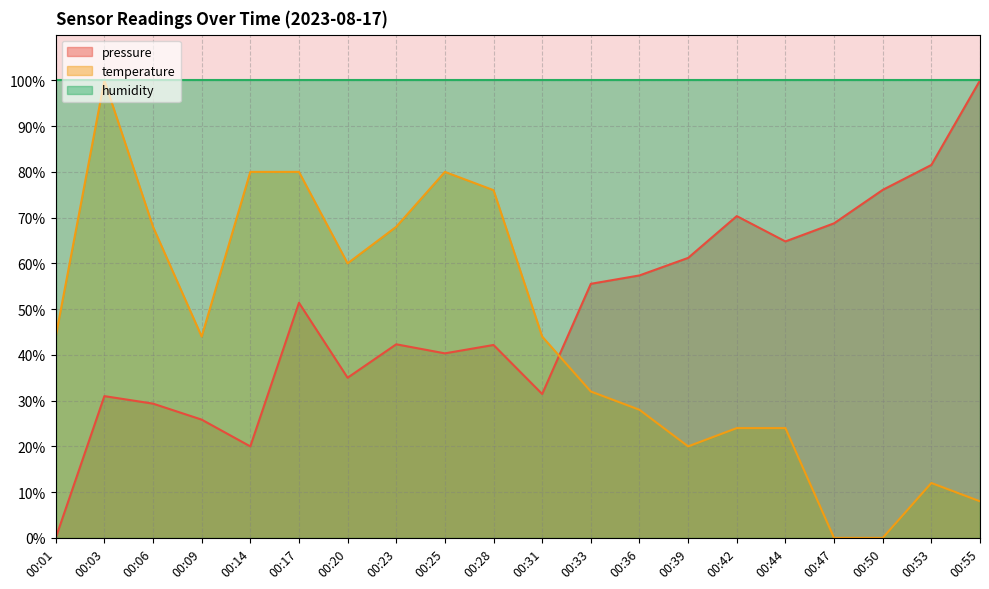

What is the total value across all series at 00:28?

218.2